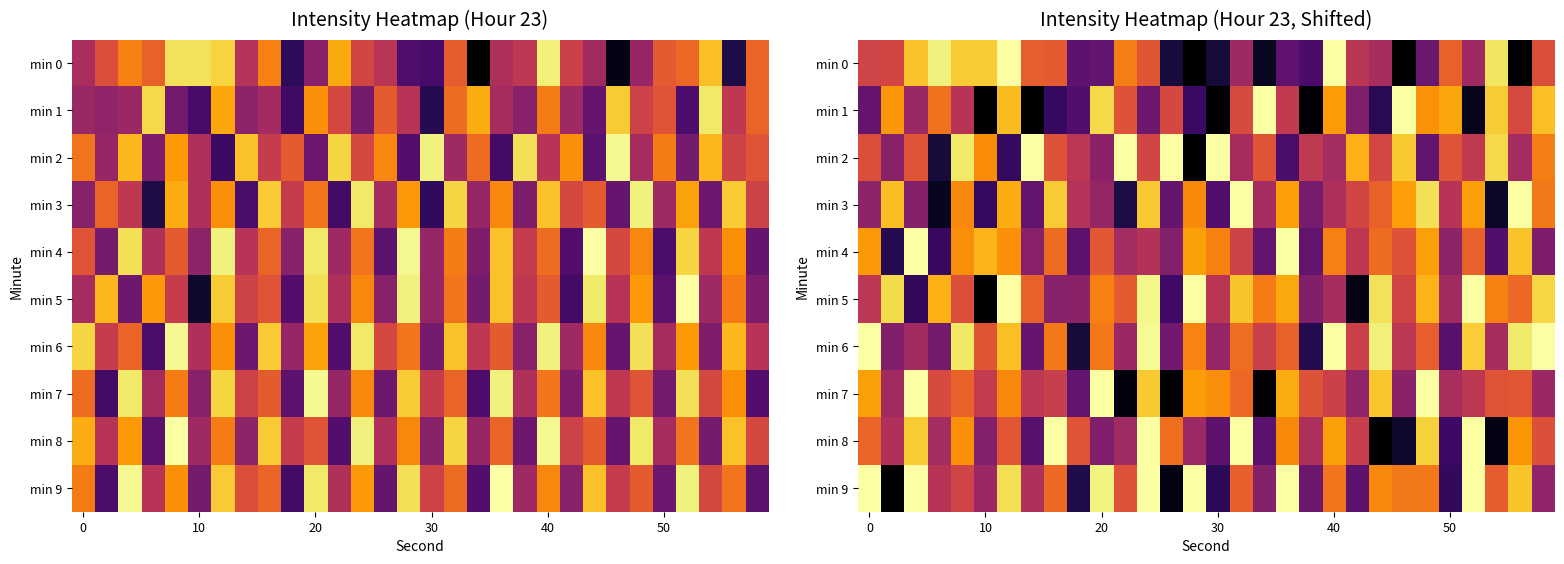

True or false: min 1 has a value of -118.9 at 30.

True